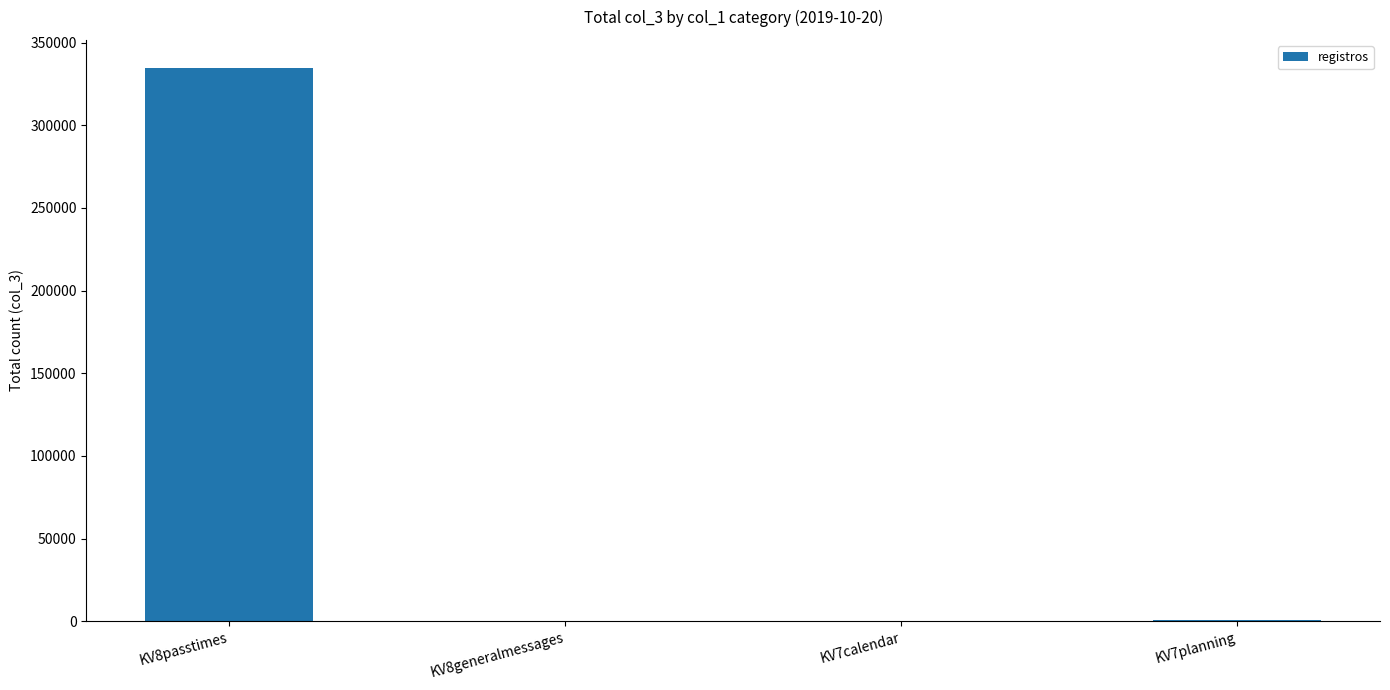

Where does the data first go above 485?

KV8passtimes